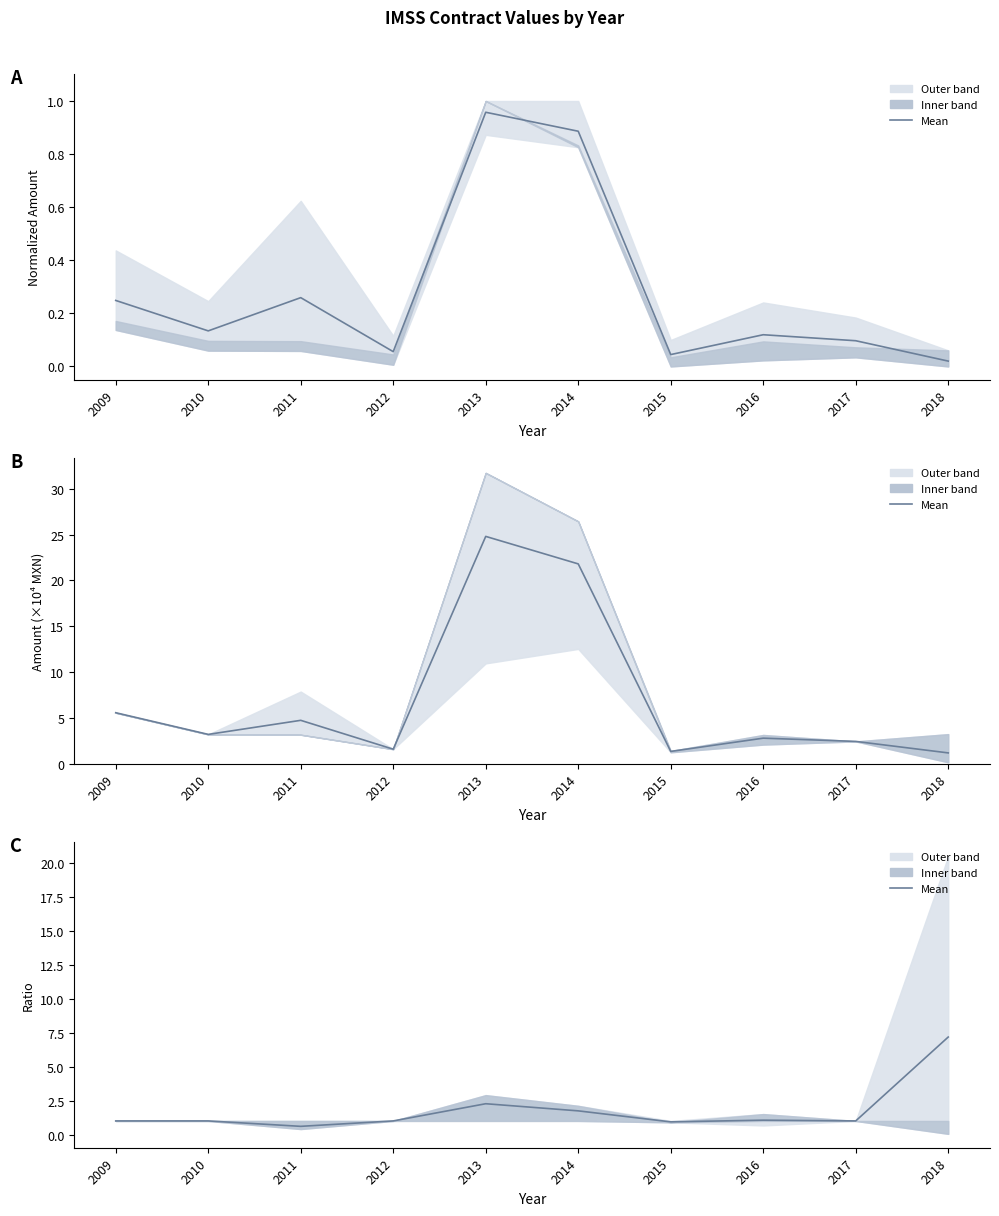

Where is the data nearest to the value 3?

2013